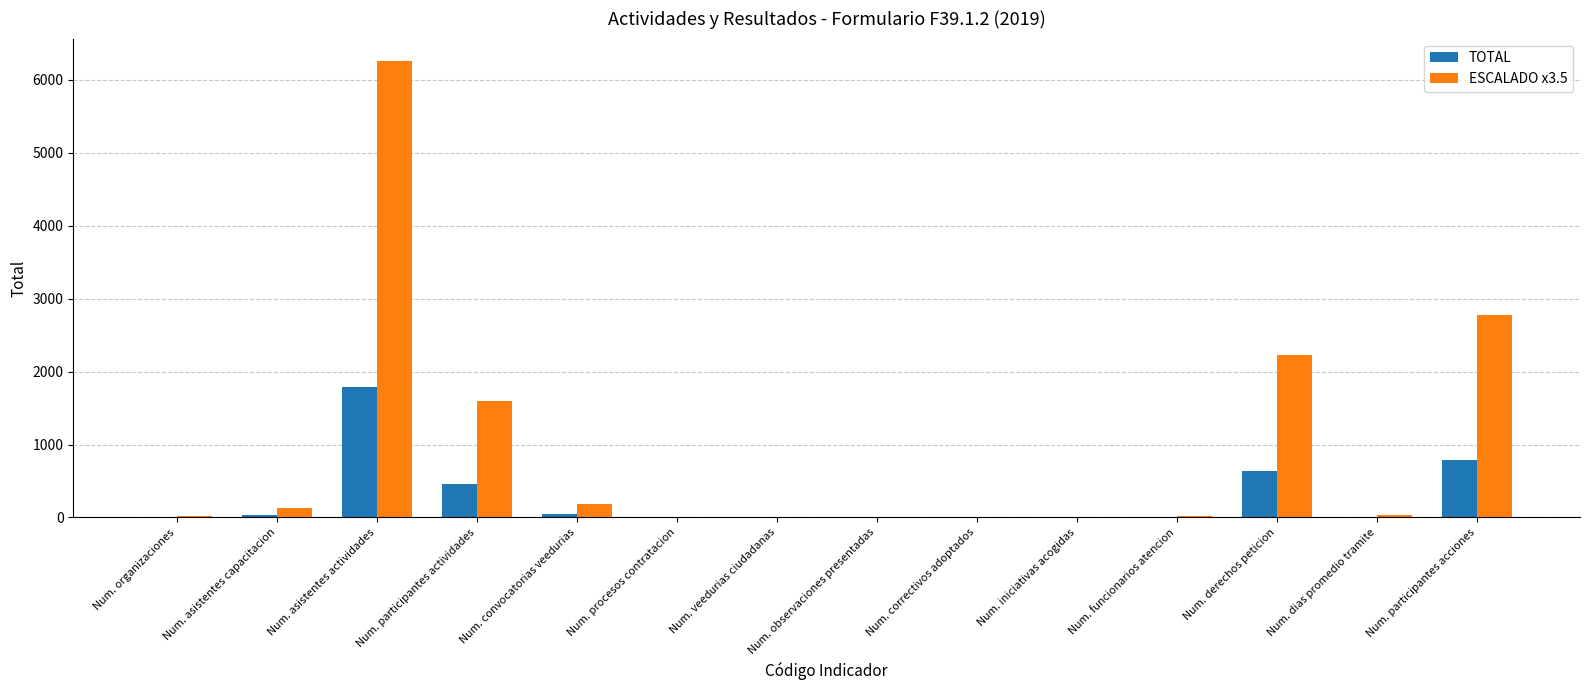

What is the greatest value displayed?

6254.5